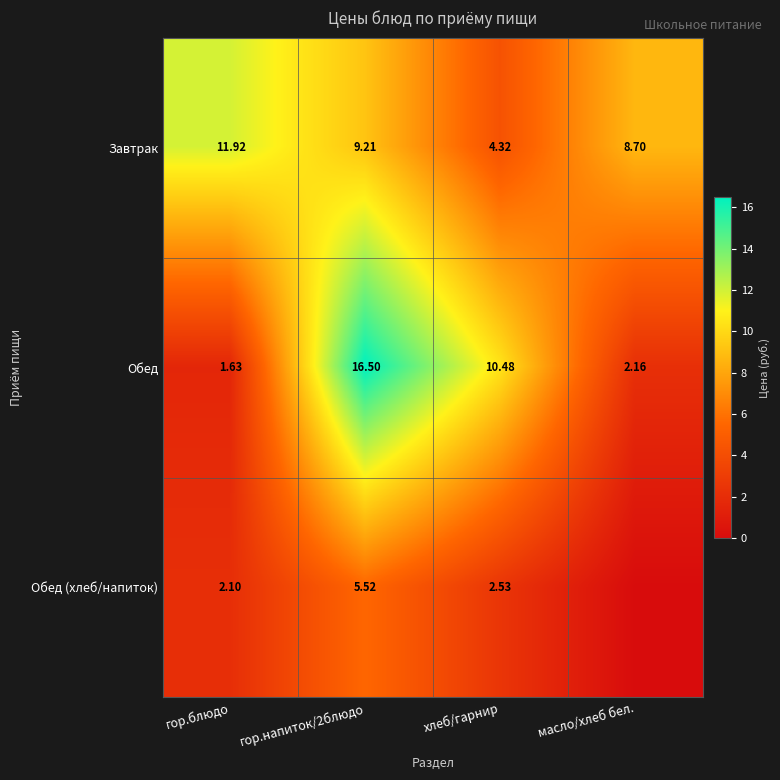

What is the greatest value displayed?

16.5